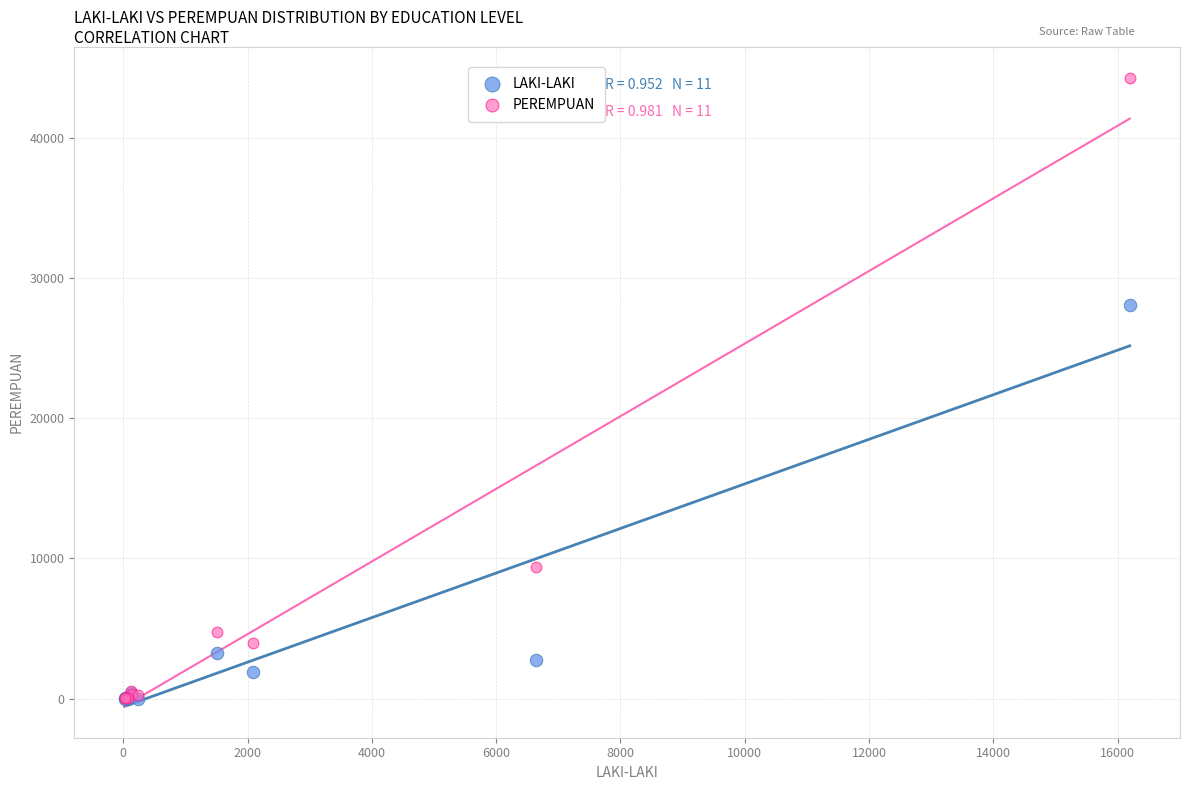

Across all series, what Y value is closest to 22125?

28056